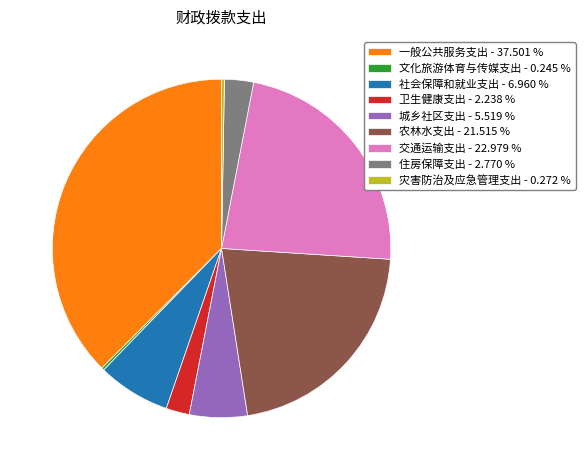

Approximately how many times larger is the value at 交通运输支出 - 22.979 % compared to 社会保障和就业支出 - 6.960 %?

3.3